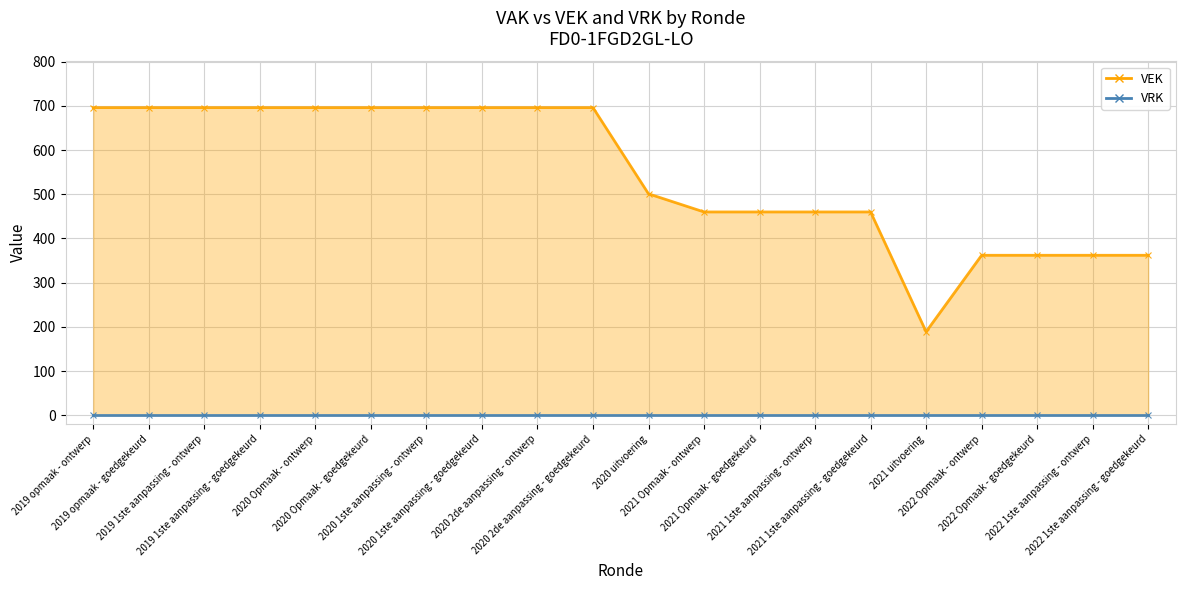

What is the value of the 8th point from the left?

696